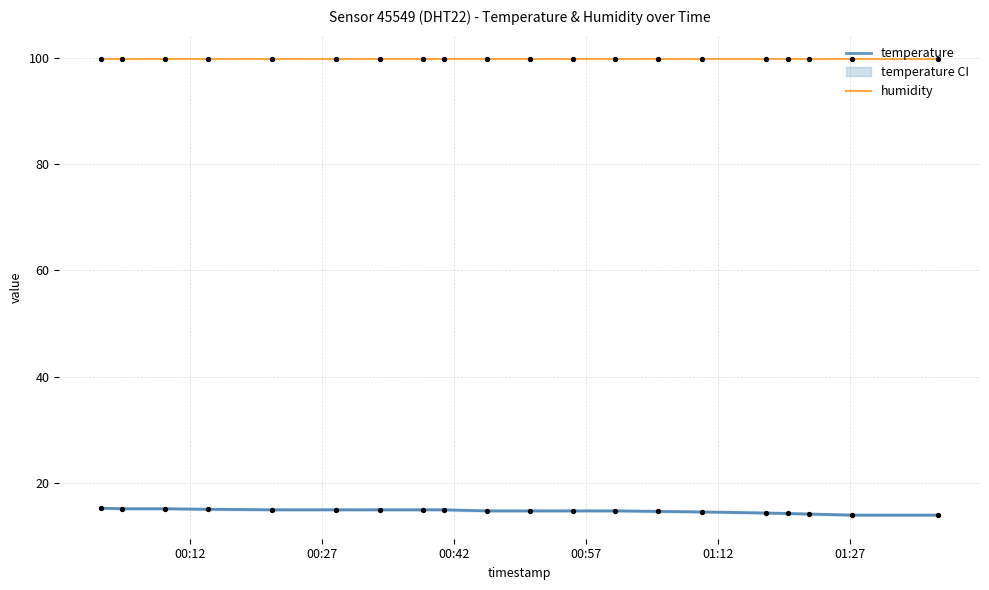

True or false: temperature and humidity intersect in this chart.

False